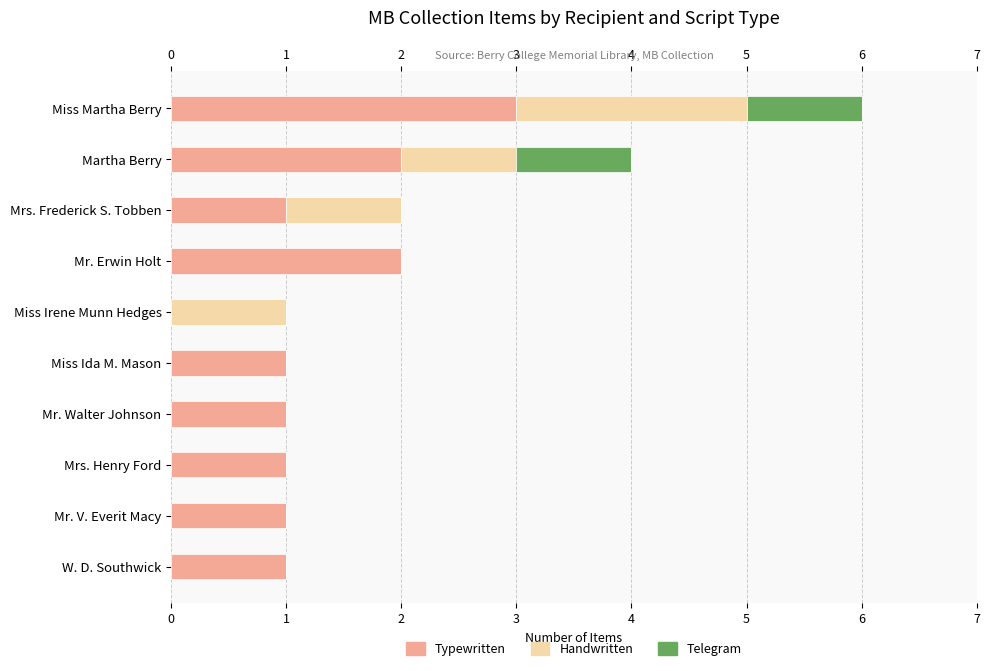

What is the maximum value for Typewritten?

3